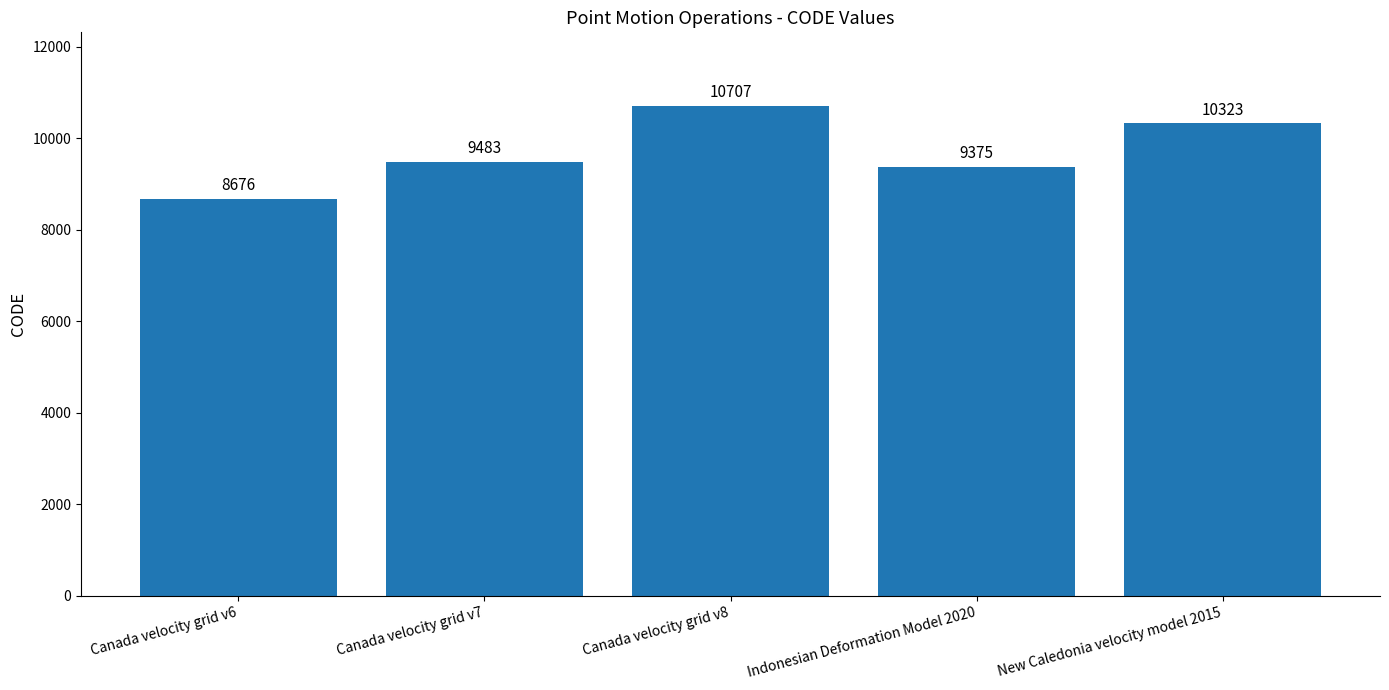

What is the label of the 5th bar from the right?

Canada velocity grid v6